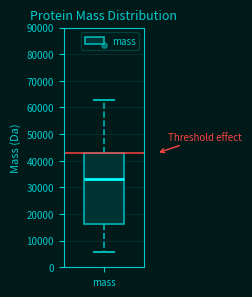

Read this box plot against the y-axis: the position of the median line, the range covered by the box, and the ends of both whiskers. The values are not printed on the chart, so give them approximately, as read against the axis.

median 33000, box 16000 to 43000, whiskers 6000 to 63000